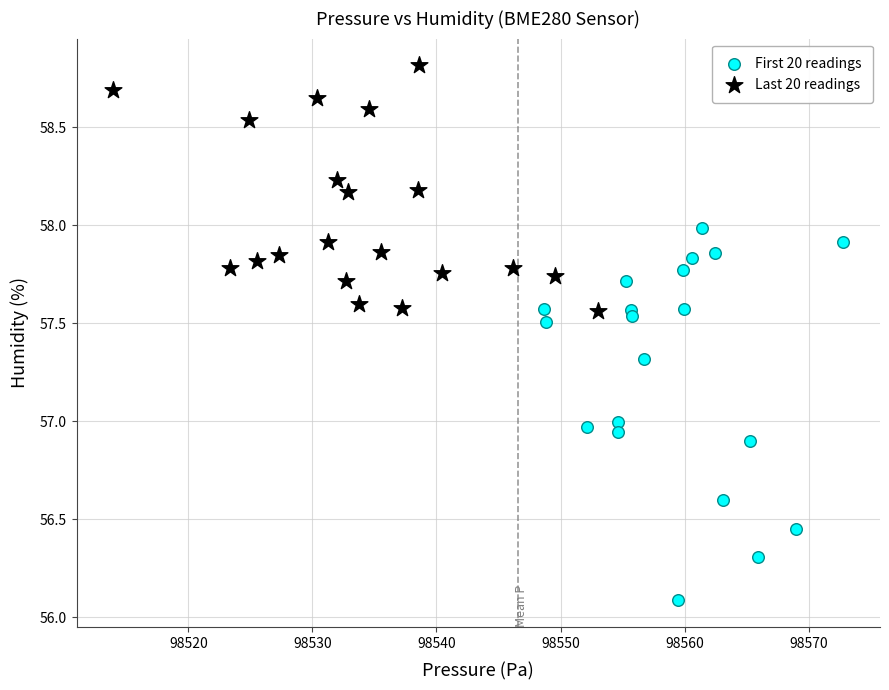

Which series contains the highest Y value?

Last 20 readings